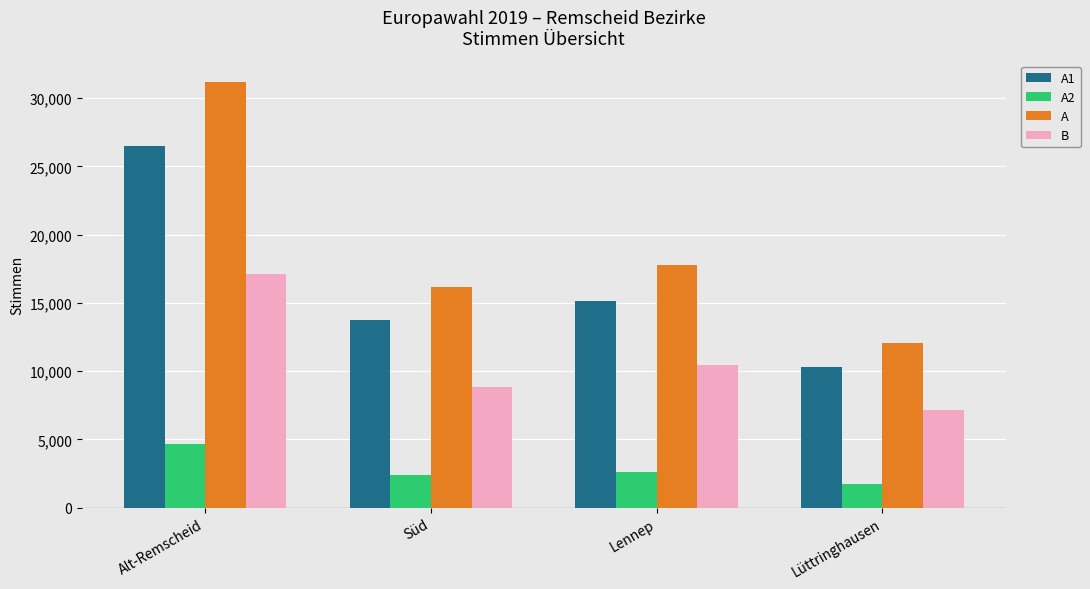

What are all the series names shown in the legend?

A1, A2, A, B